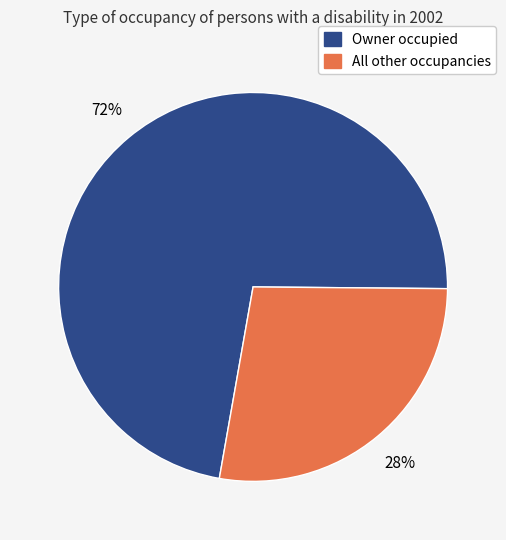

Is there a majority slice in this chart?

Yes